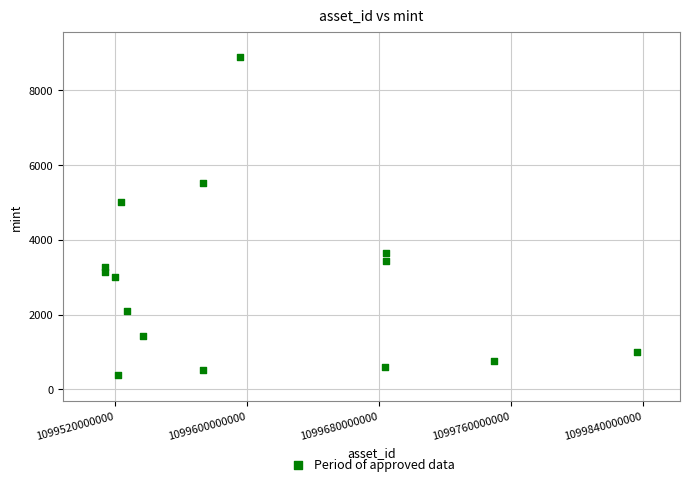

What is the range of Y values (max minus min)?

8519